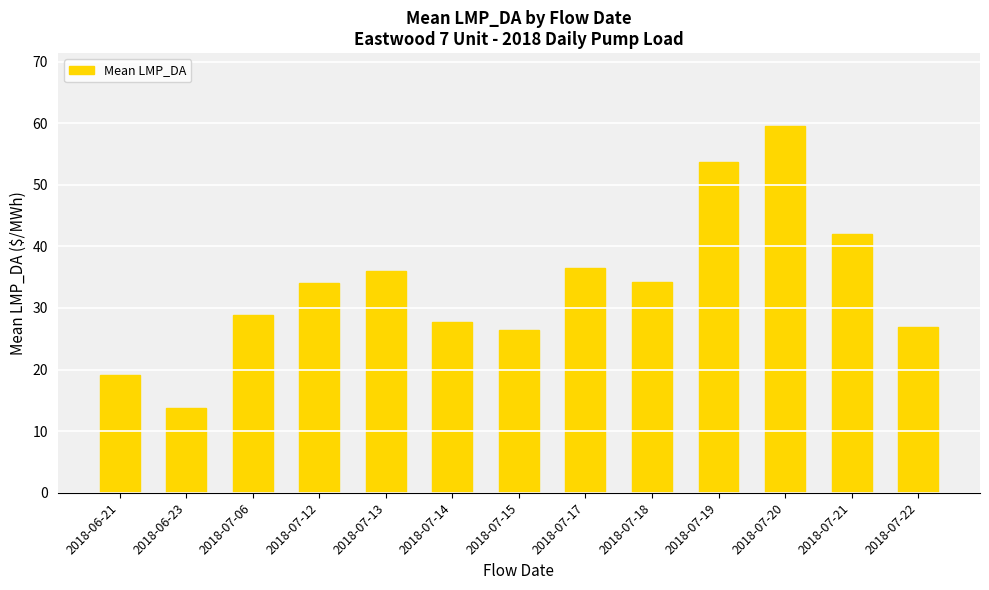

What is the maximum value shown in the chart?

59.5